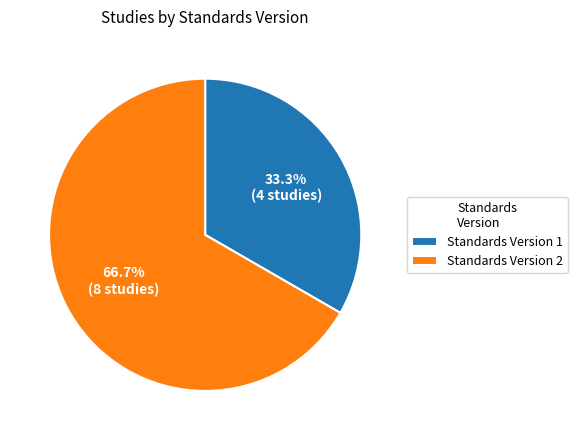

Which has a higher value, Standards Version 2 or Standards Version 1?

Standards Version 2